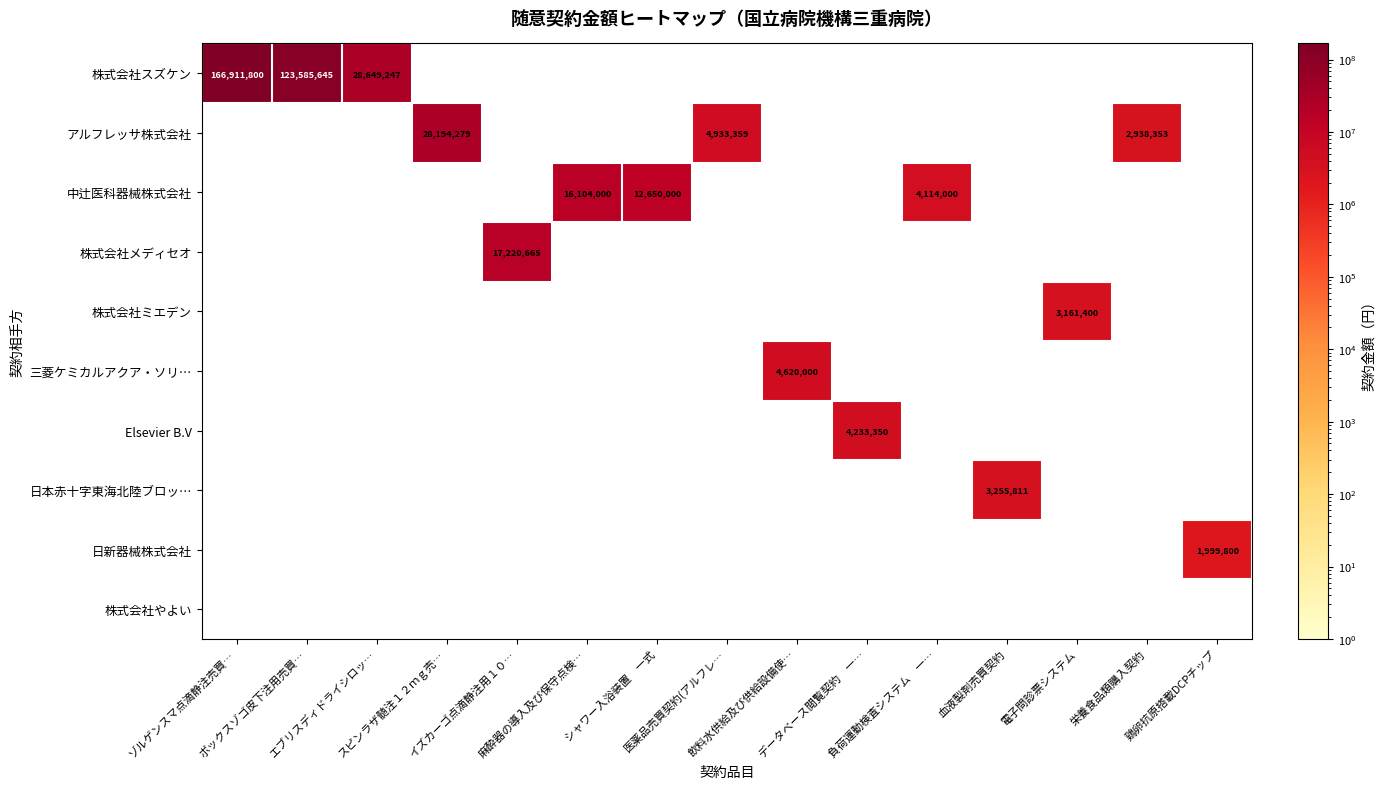

What is the total value across all series at 負荷運動検査システム　一…?

4114000